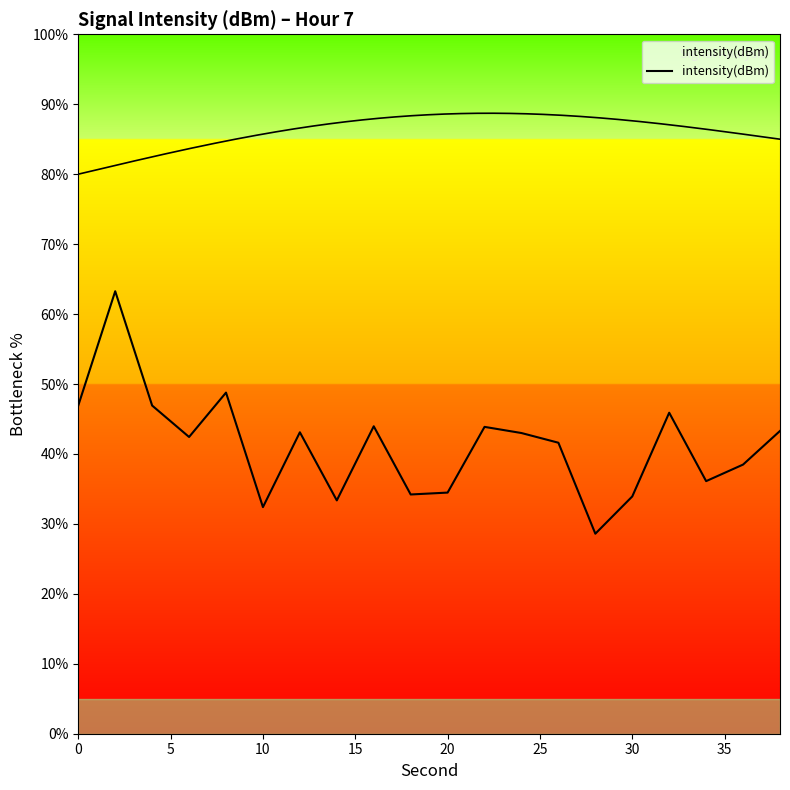

True or false: the data shows 11.3 at 11.

False